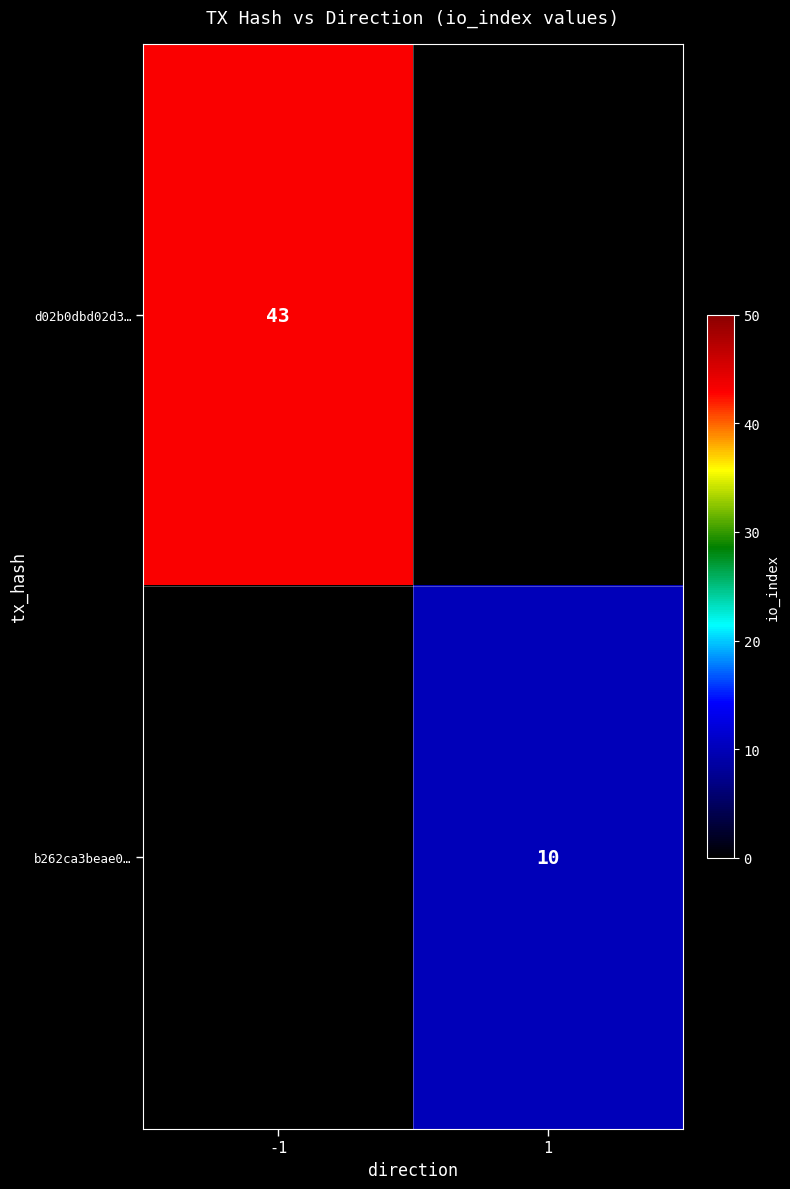

The value of b262ca3beae0… at 1 is 14. True or false?

False